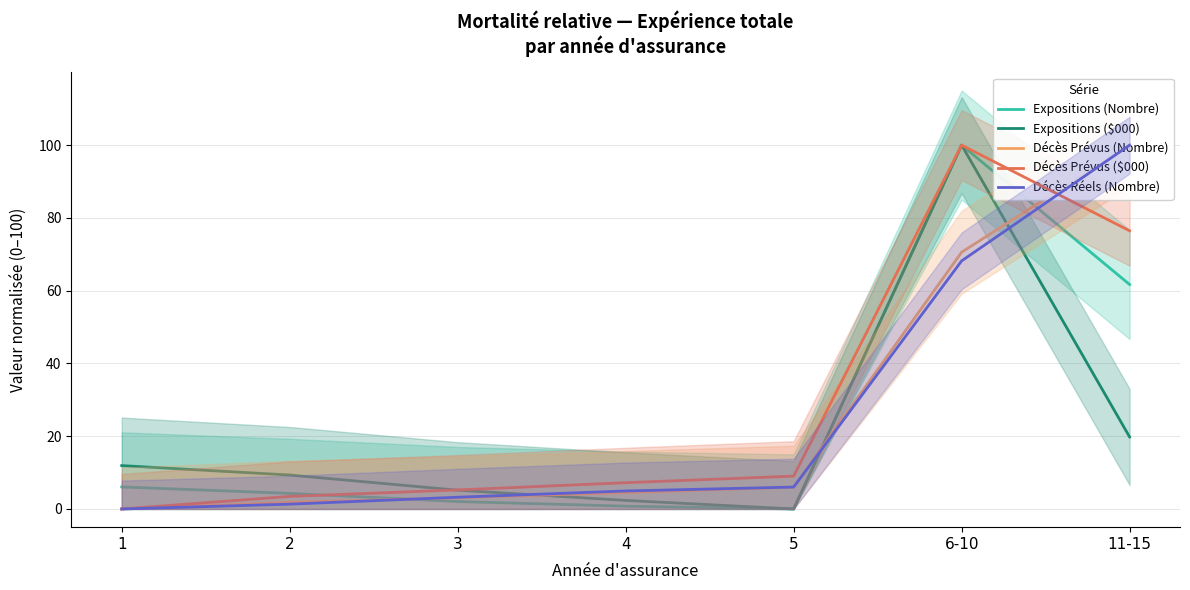

Where is Expositions (Nombre) nearest to the value 50?

11-15